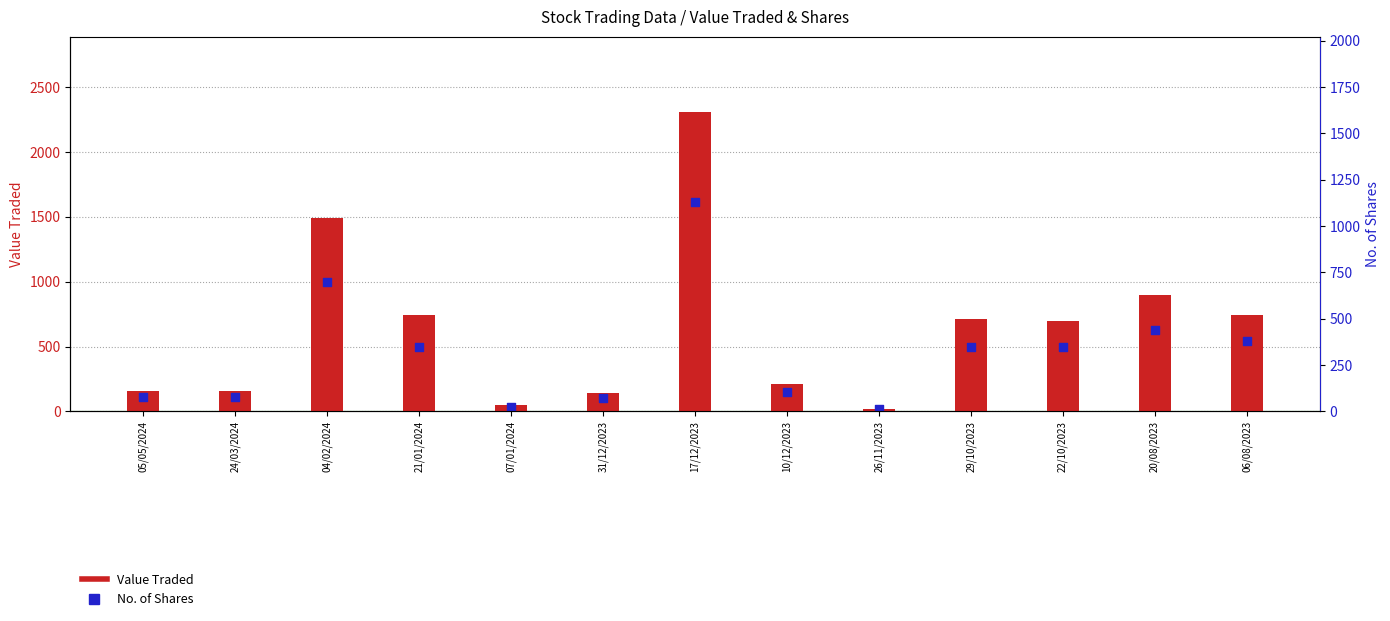

Which series has the widest spread of Y values?

Value Traded